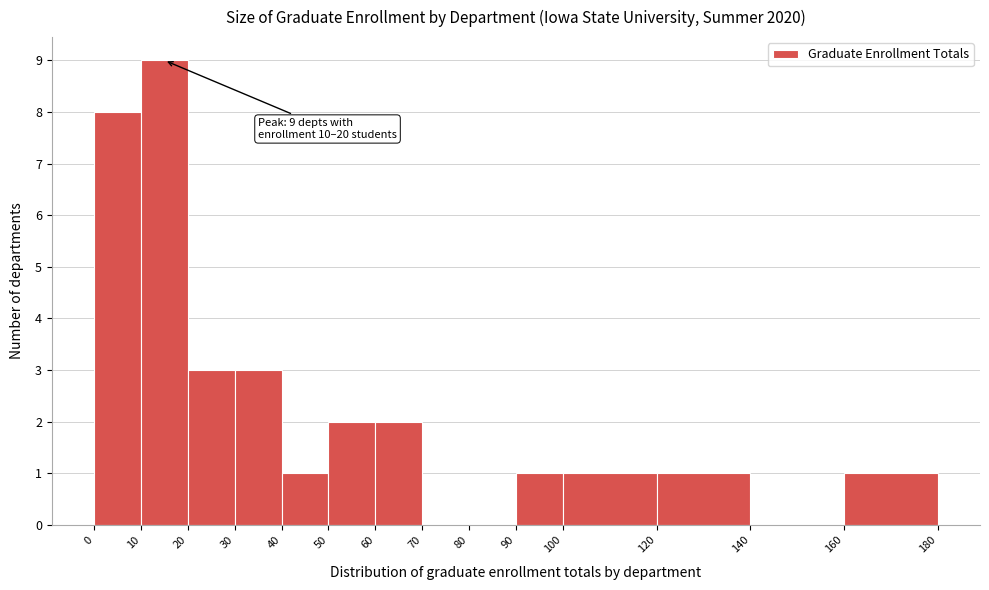

Which range on the x-axis has the tallest bar?

10 to 20